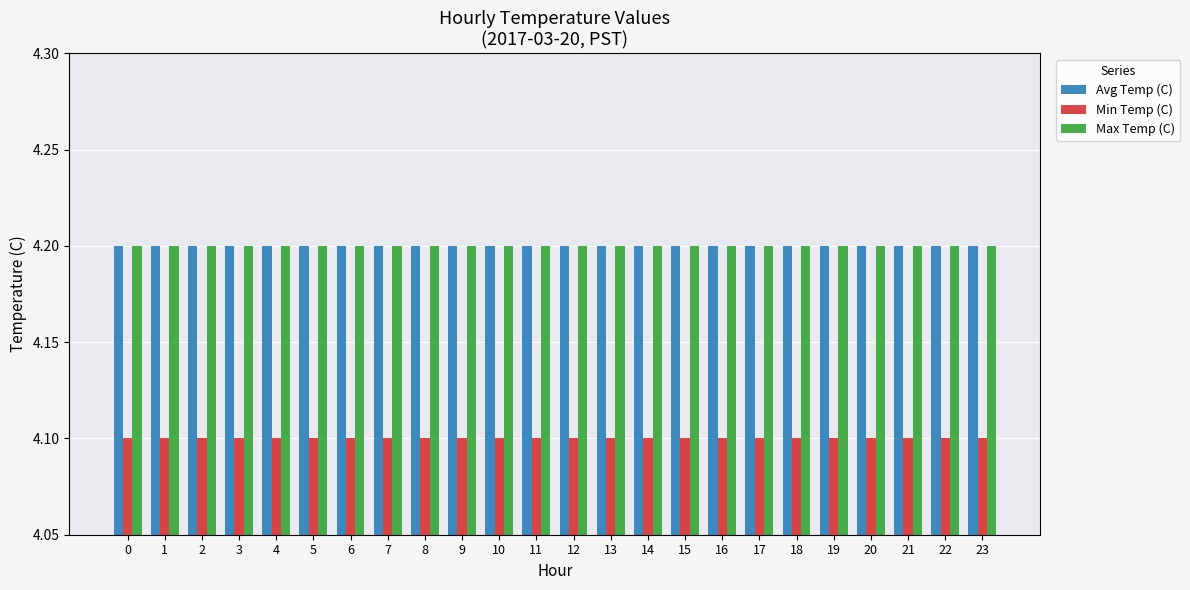

Does the chart contain stacked bars?

No